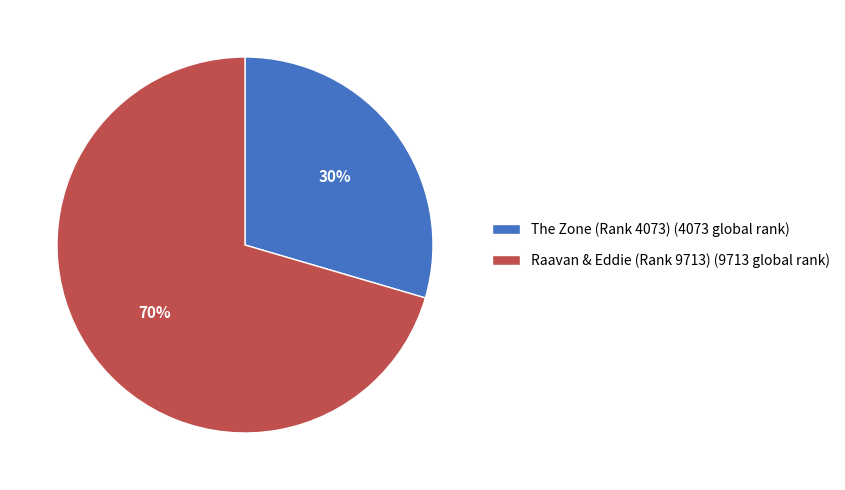

Which slice is the smallest?

The Zone (Rank 4073)